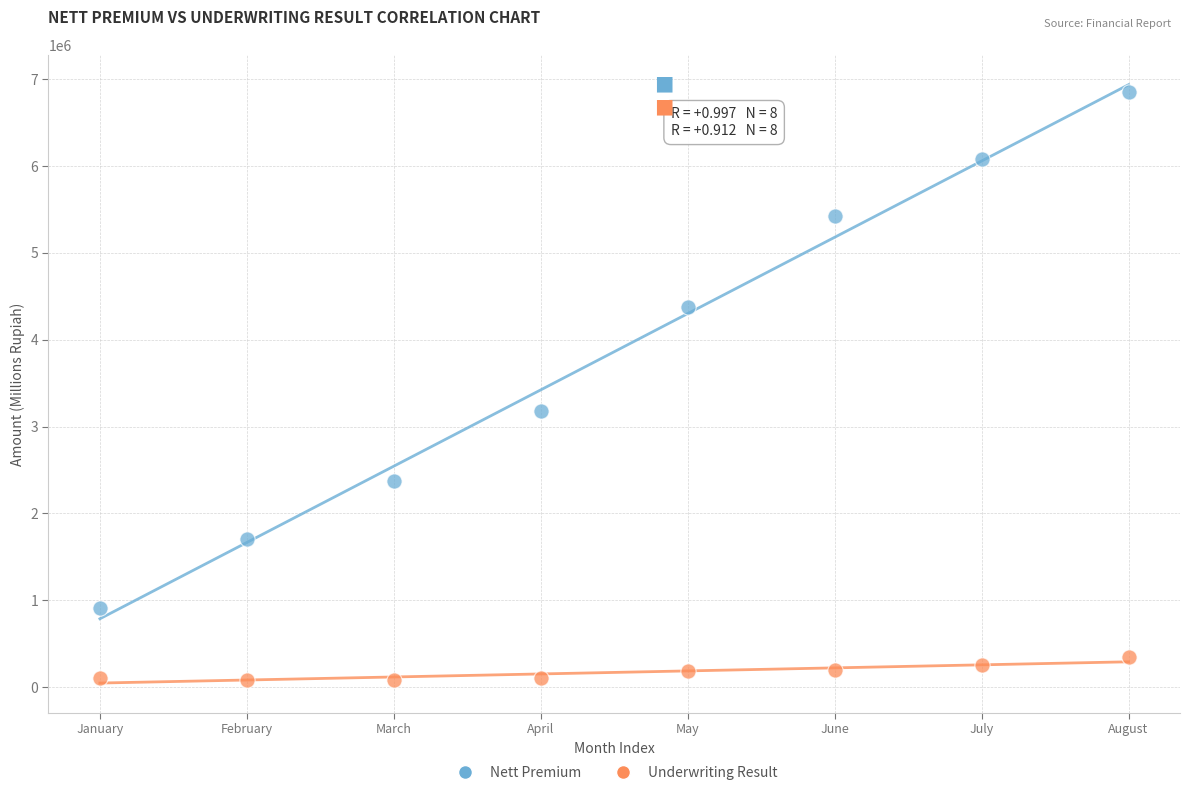

Which series has the widest spread of Y values?

Nett Premium